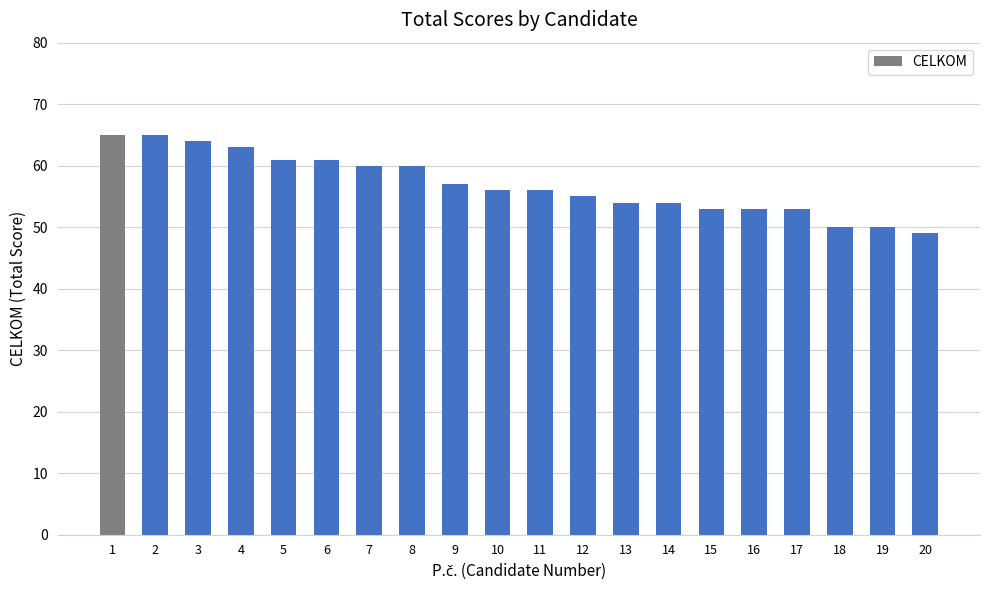

What is the maximum value shown in the chart?

65